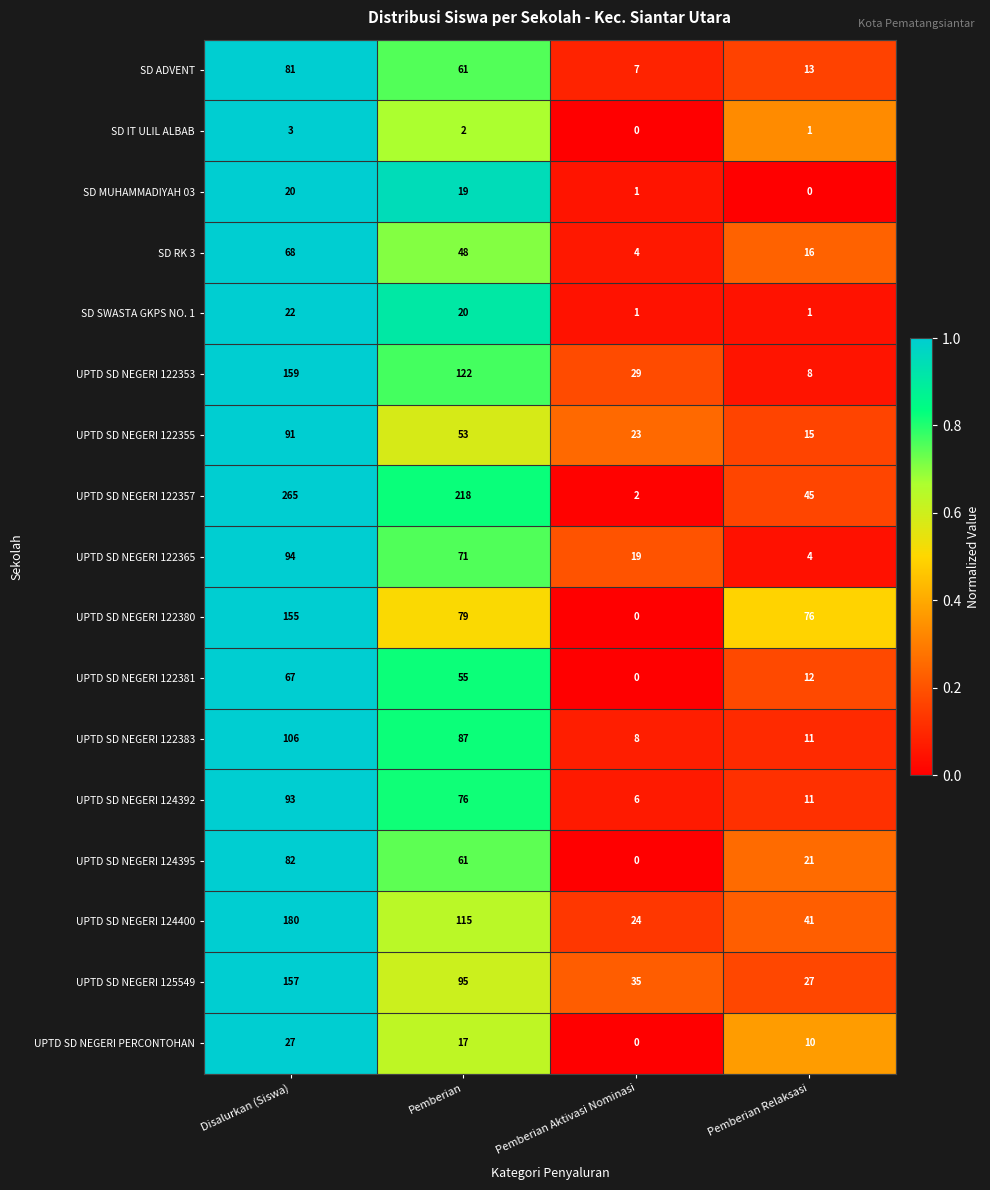

Between Pemberian and Pemberian Aktivasi Nominasi, which series saw the biggest shift?

UPTD SD NEGERI 122357